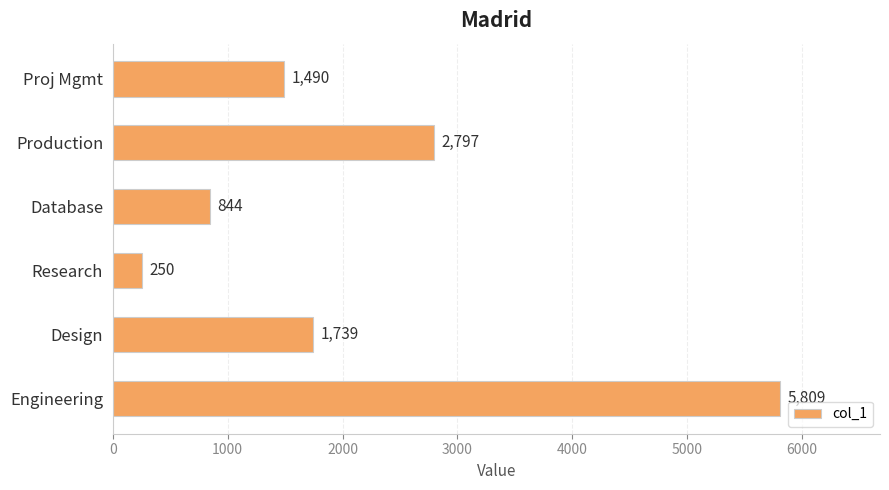

Reading bottom to top, extract all data points from this chart.

Engineering=5809	Design=1739	Research=250	Database=844	Production=2797	Proj Mgmt=1490